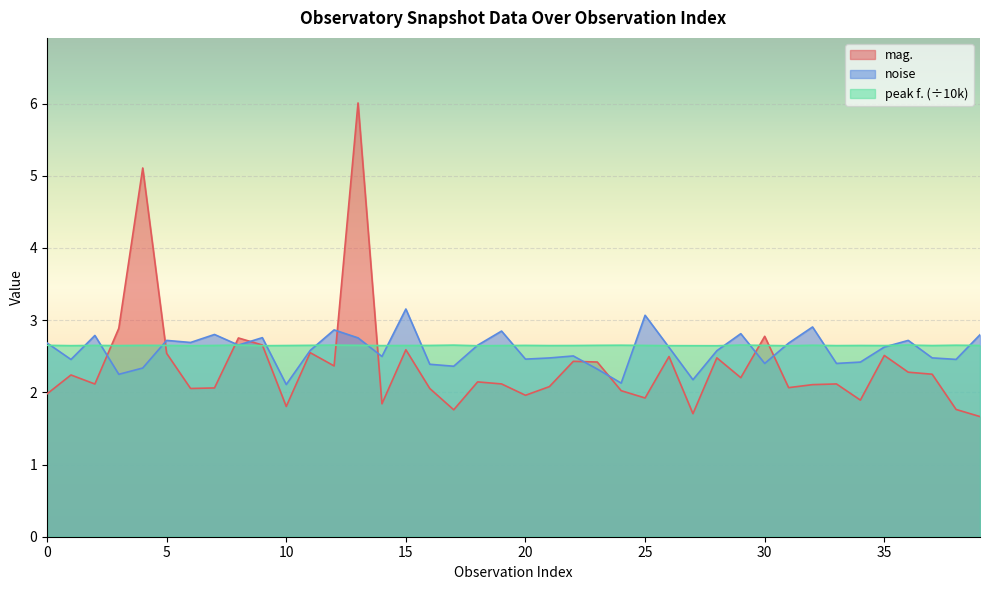

What is the value of the noise point at the 18th from the left?

2.4